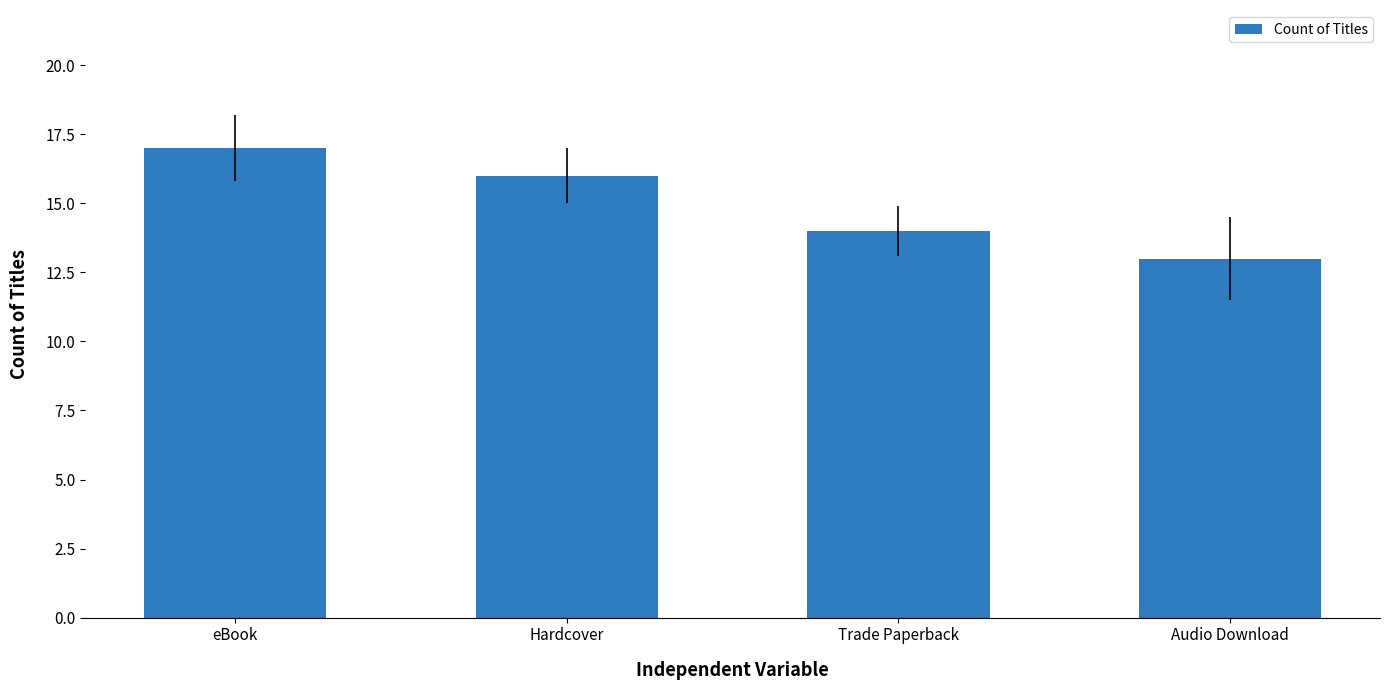

How many bars are there in total?

4